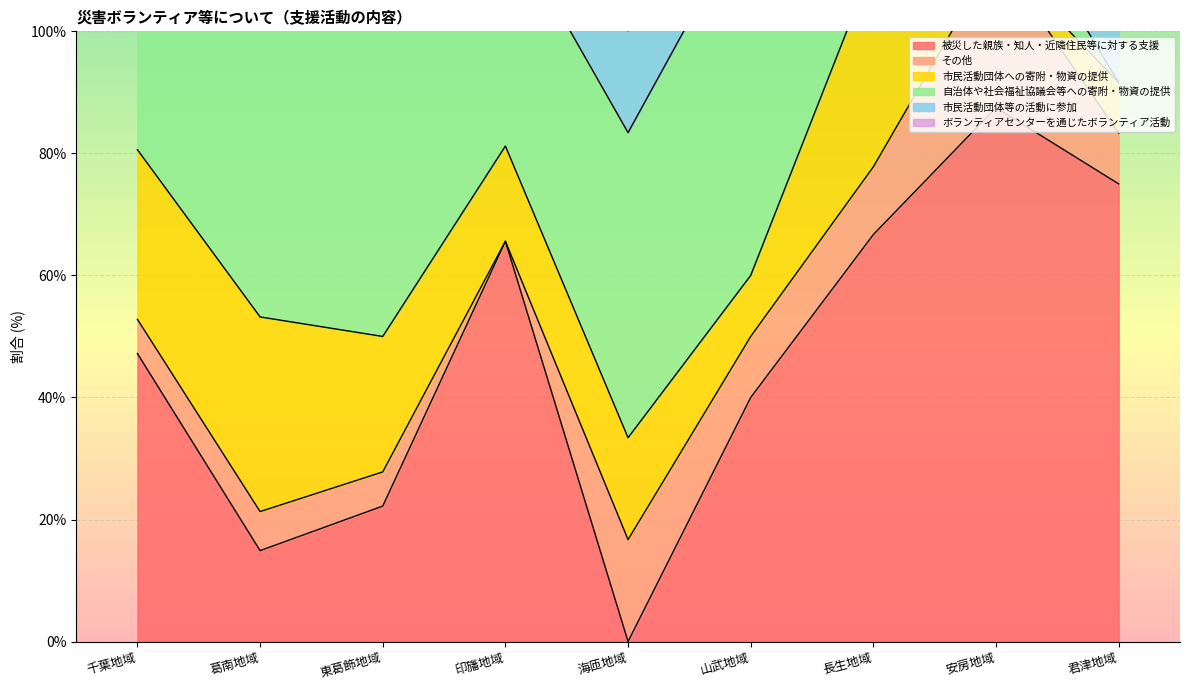

At which category is the sum across all series the highest?

長生地域